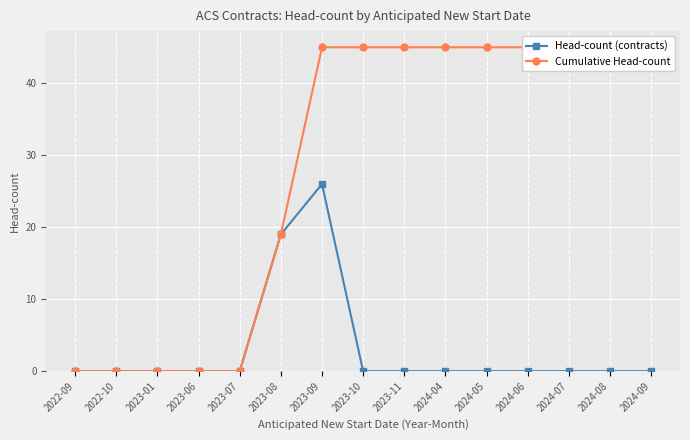

The Head-count (contracts) series shows 16 at 2024-08. True or false?

False